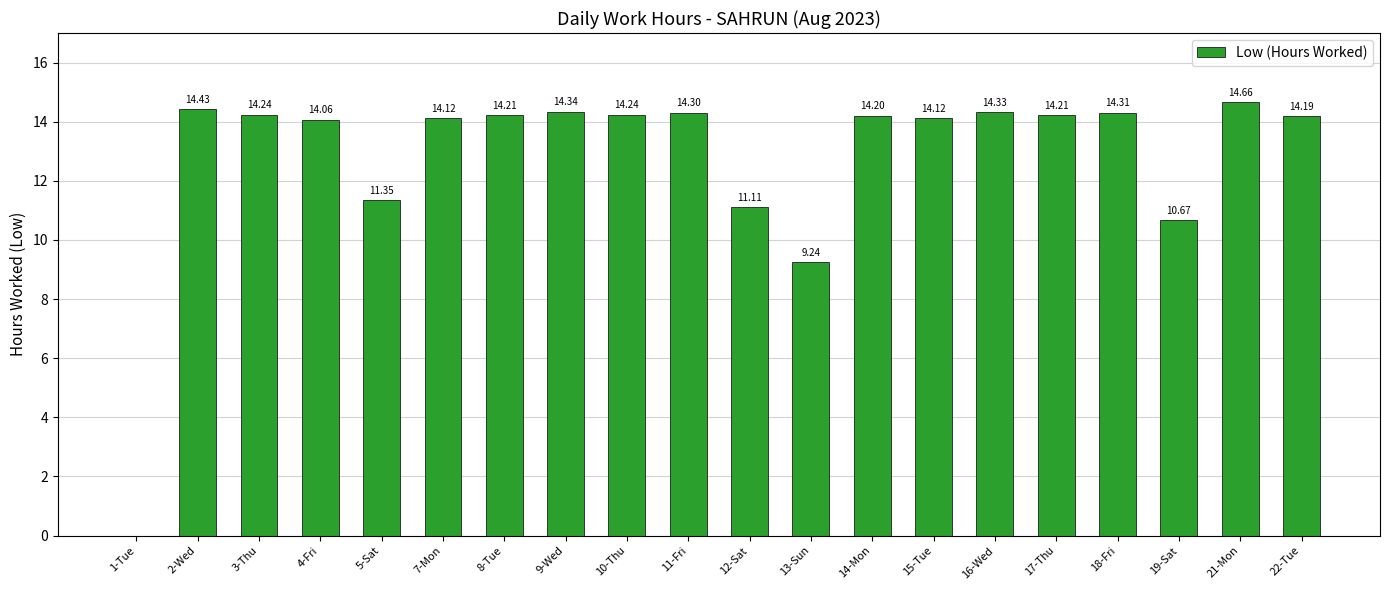

What is the average value?

12.8